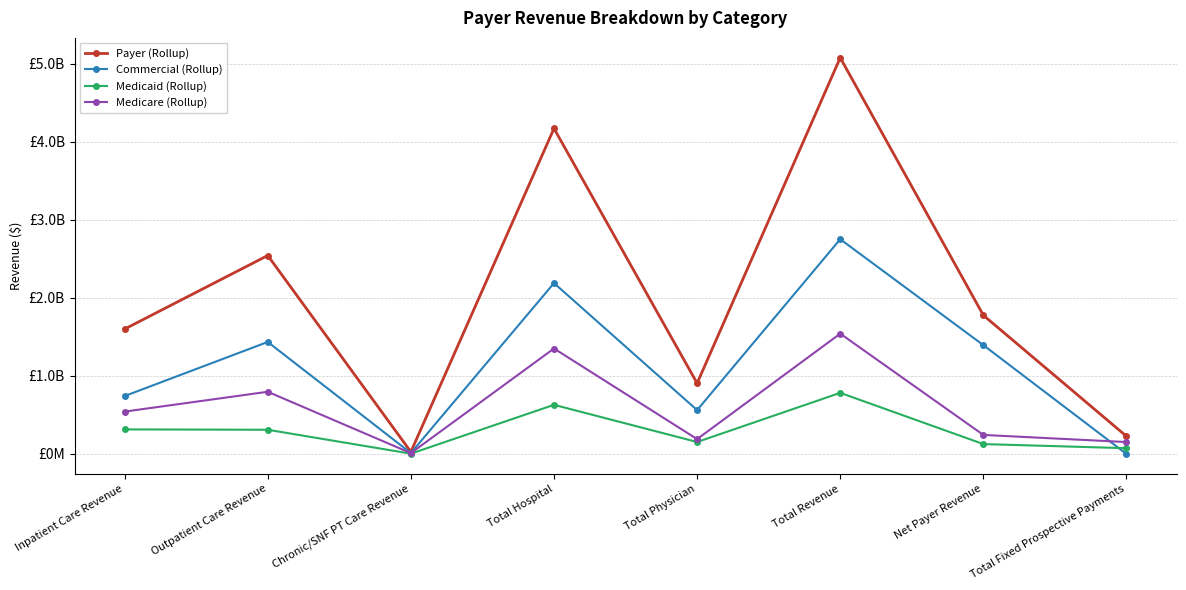

What is the label of the 3rd point from the left?

Chronic/SNF PT Care Revenue